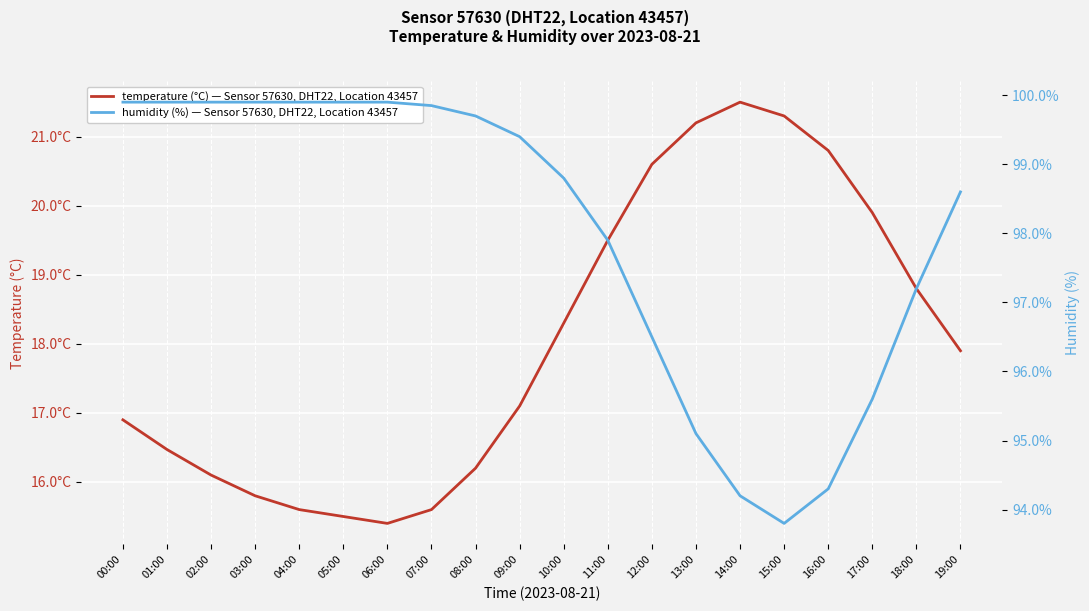

Is the value of temperature (°C) — Sensor 57630, DHT22, Location 43457 at 08:00 greater than the value of humidity (%) — Sensor 57630, DHT22, Location 43457 at 18:00?

No